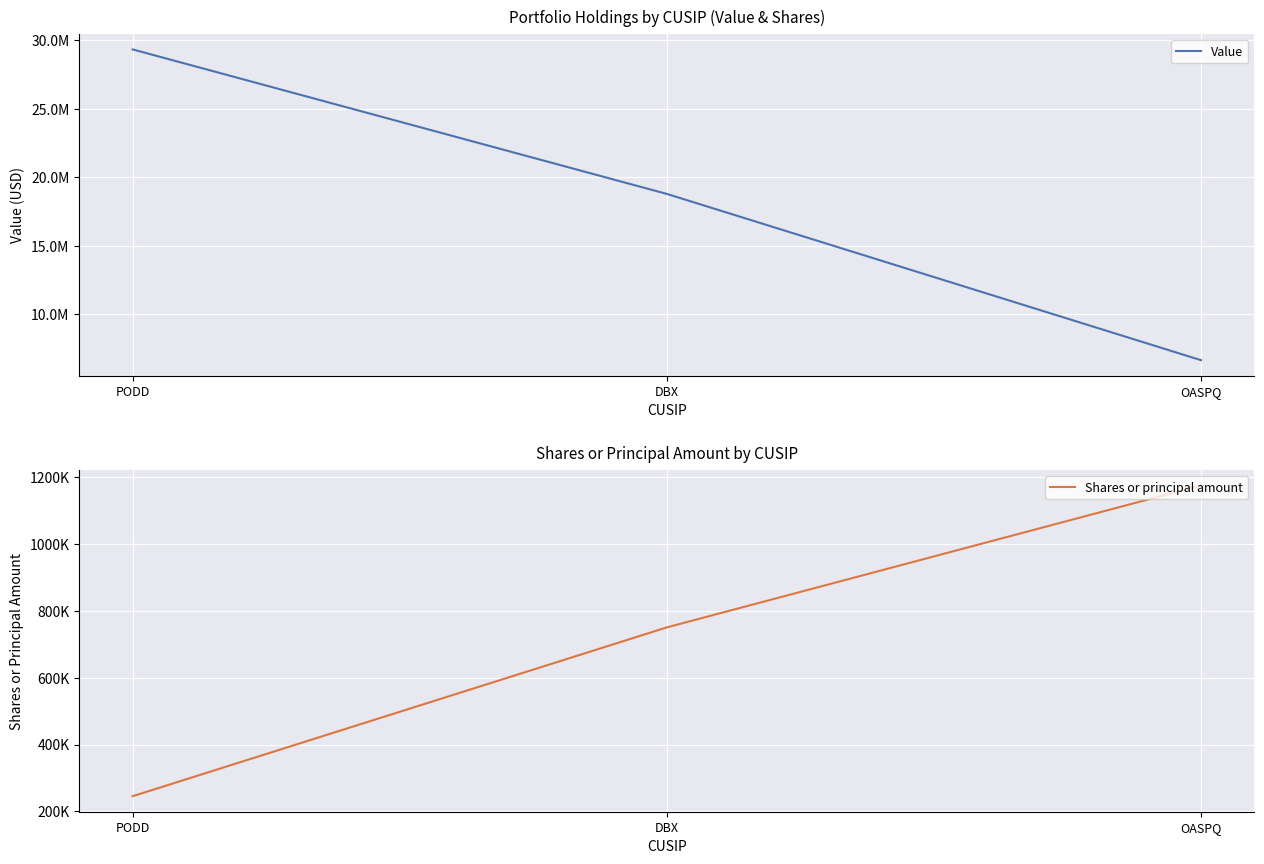

Which label corresponds to the largest value in the chart?

PODD